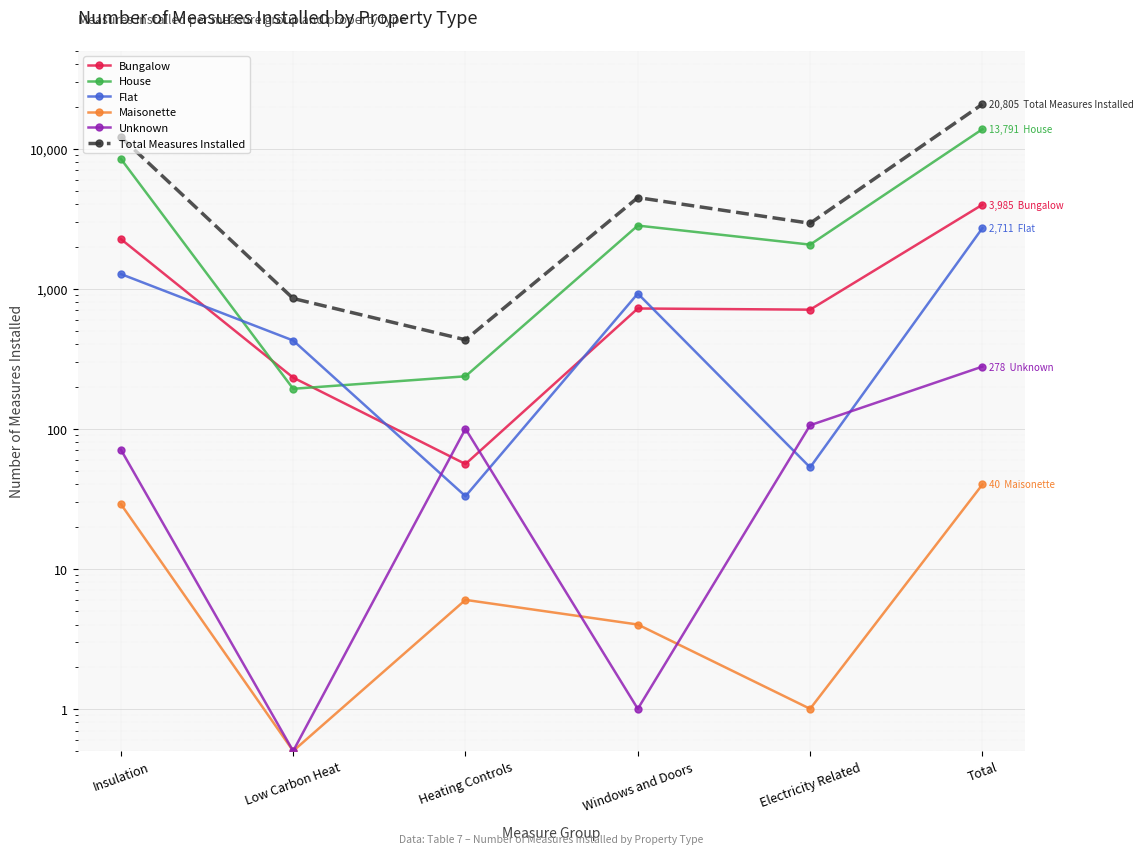

Is it true that Total Measures Installed equals 12108.0 at Insulation?

True